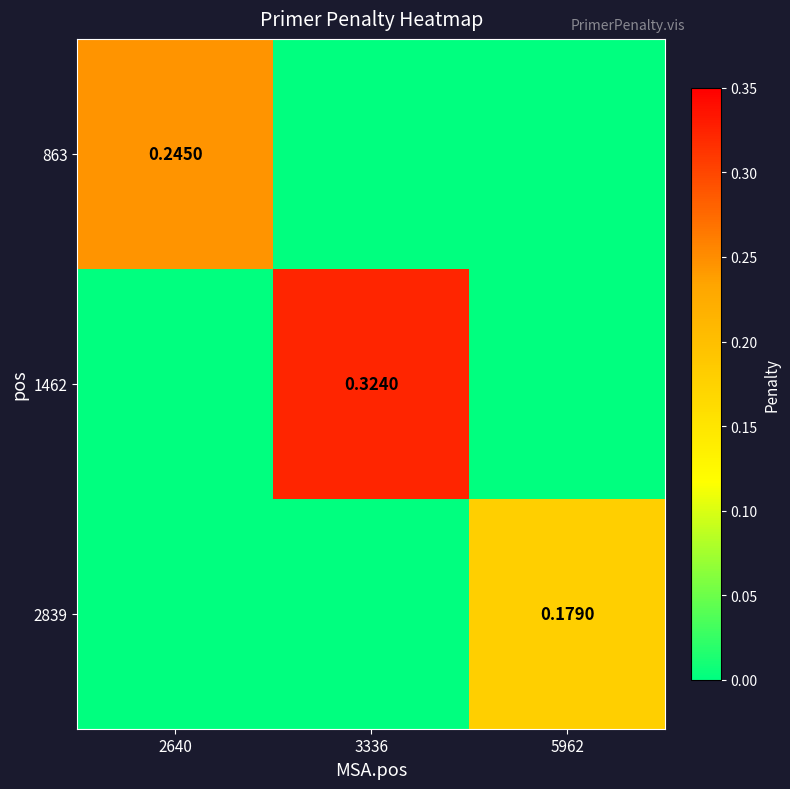

How many data points does each series have?

3